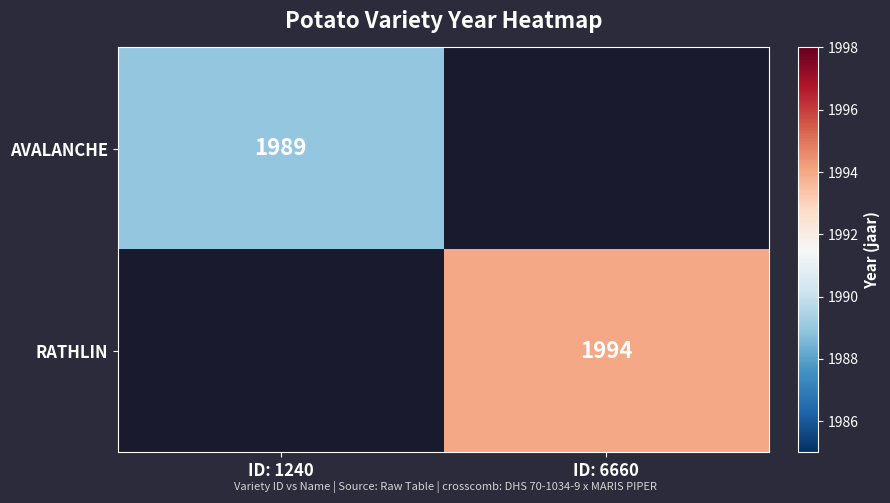

The RATHLIN series shows 1994 at ID: 6660. True or false?

True